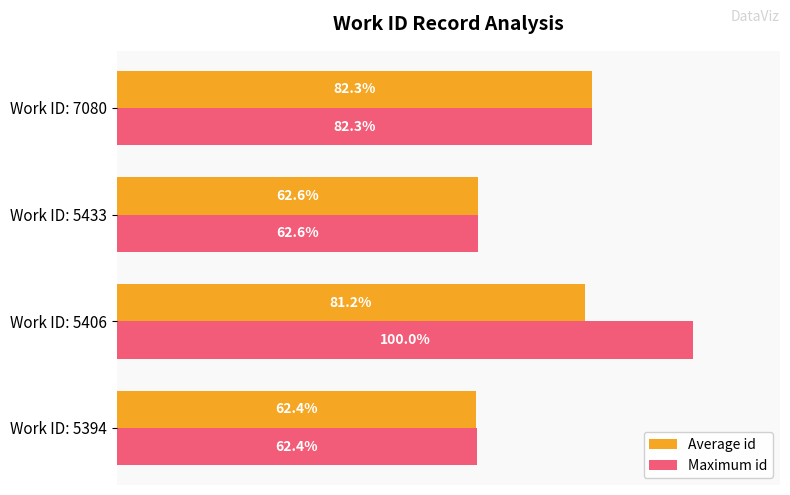

At which category is the sum across all series the highest?

Work ID: 5406